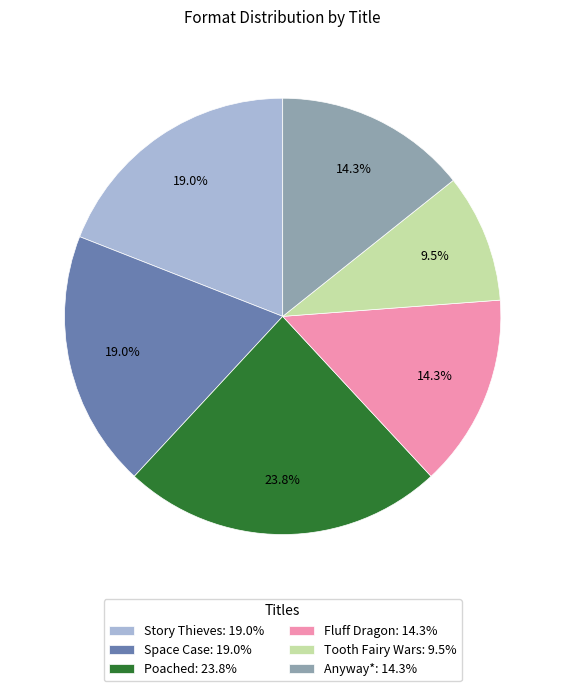

To the nearest percent, what is the difference between the Story Thieves and Anyway* slice percentages?

5%